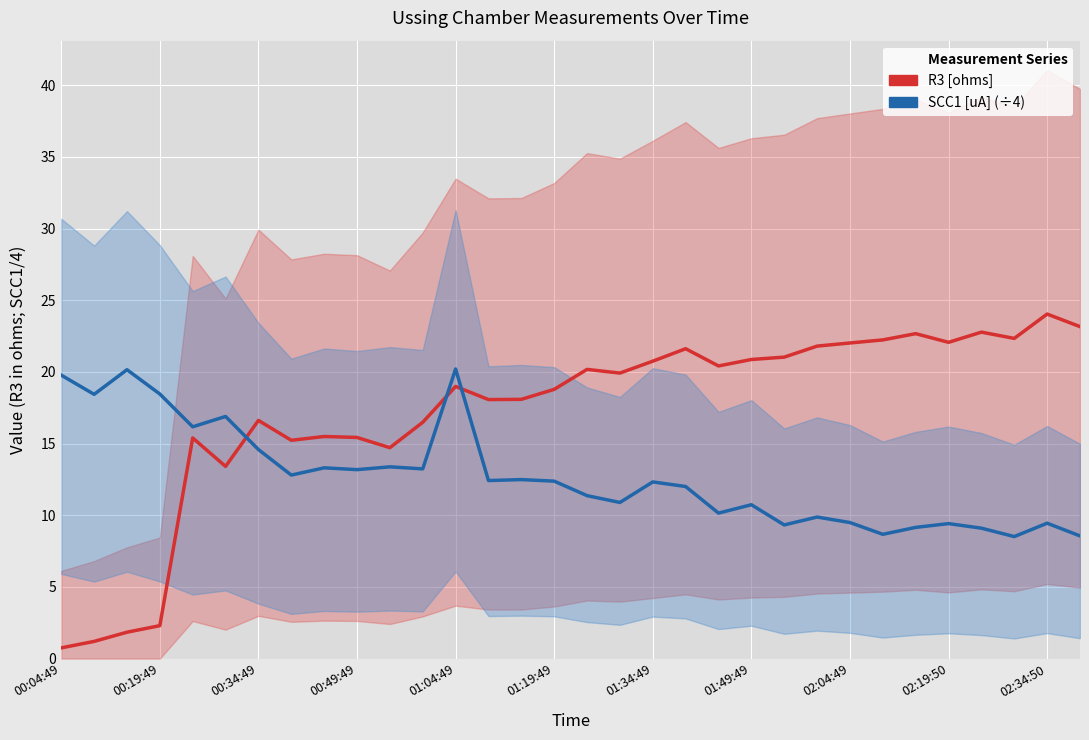

What is the smallest value displayed?

0.7